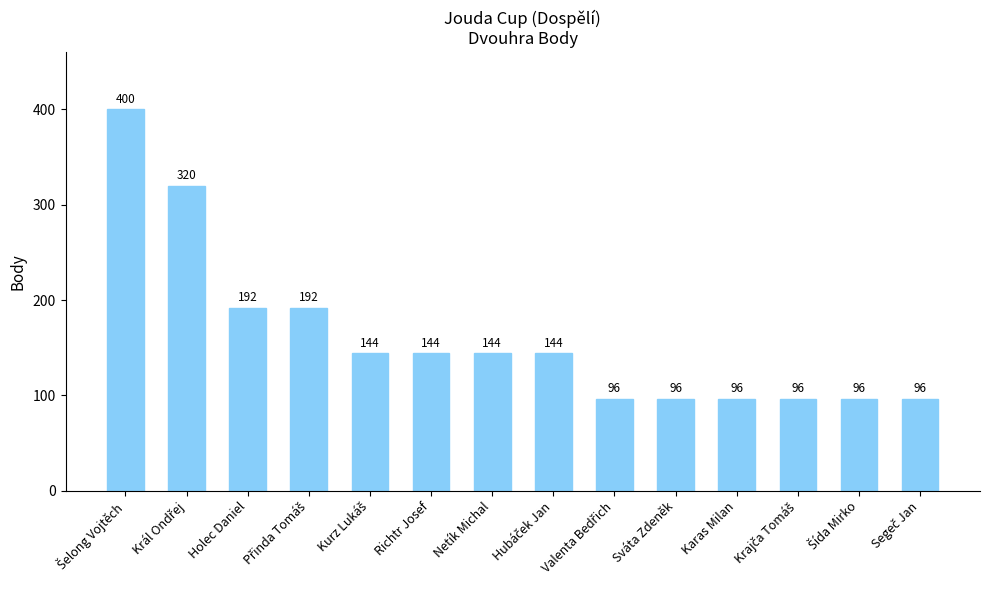

The value at Sváta Zdeněk is 96. True or false?

True